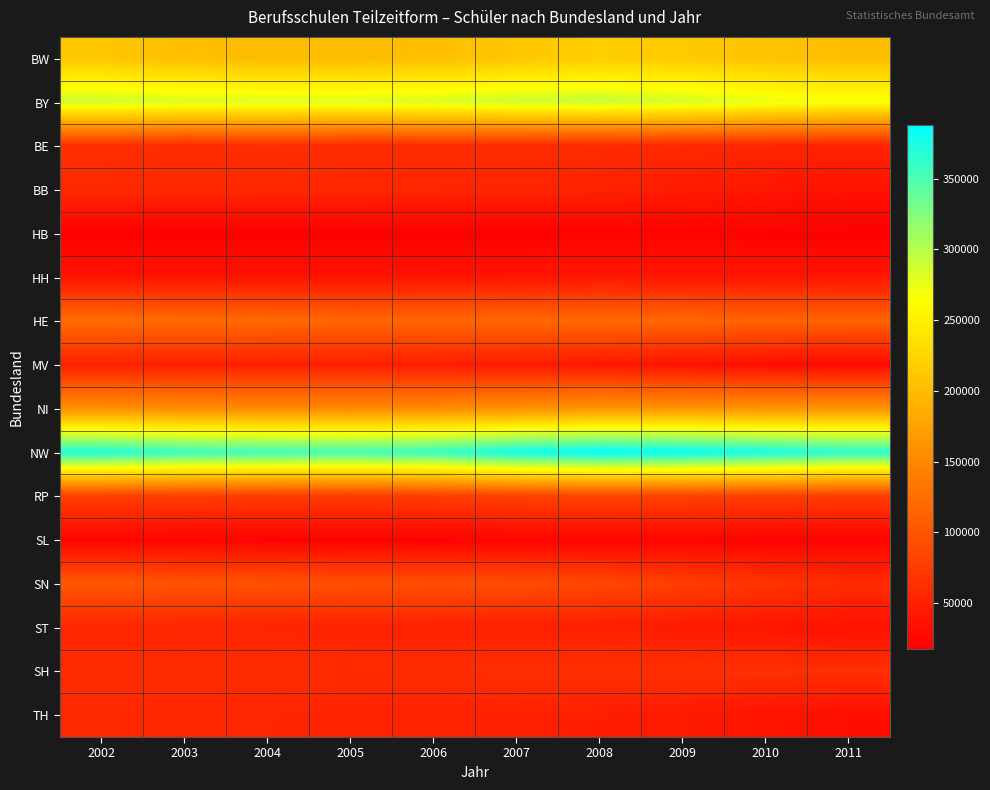

At which category is the sum across all series the highest?

2002